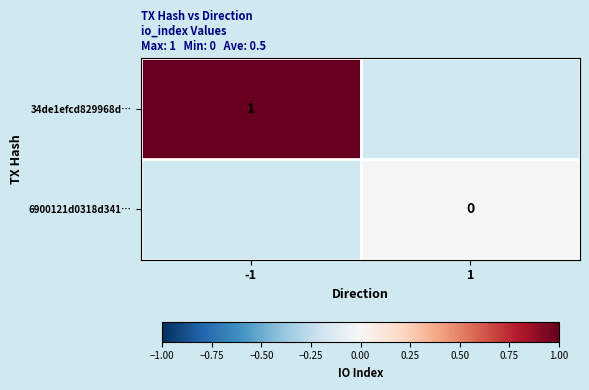

The 34de1efcd829968d… series shows 1 at -1. True or false?

True